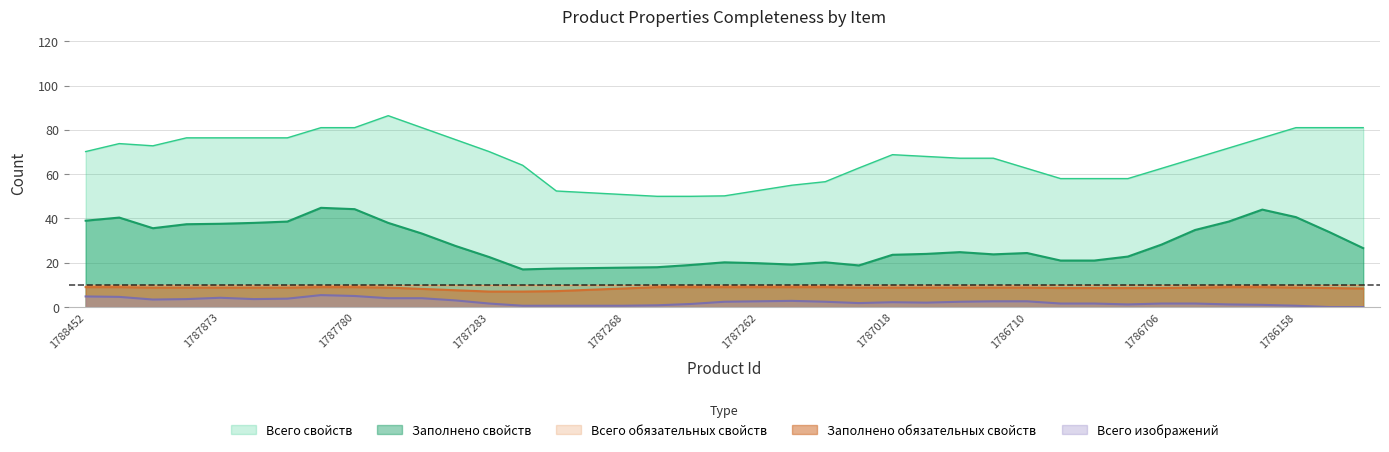

True or false: Заполнено свойств has more than 2 points higher than both neighbors.

True